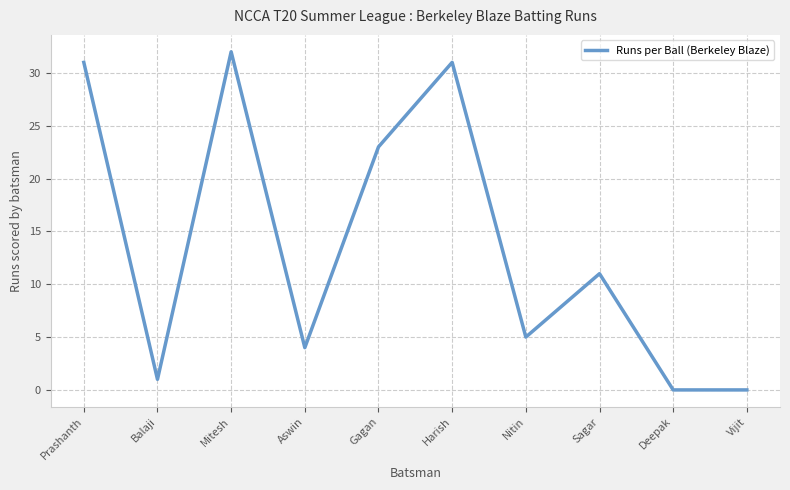

How many lines are shown in the chart?

1